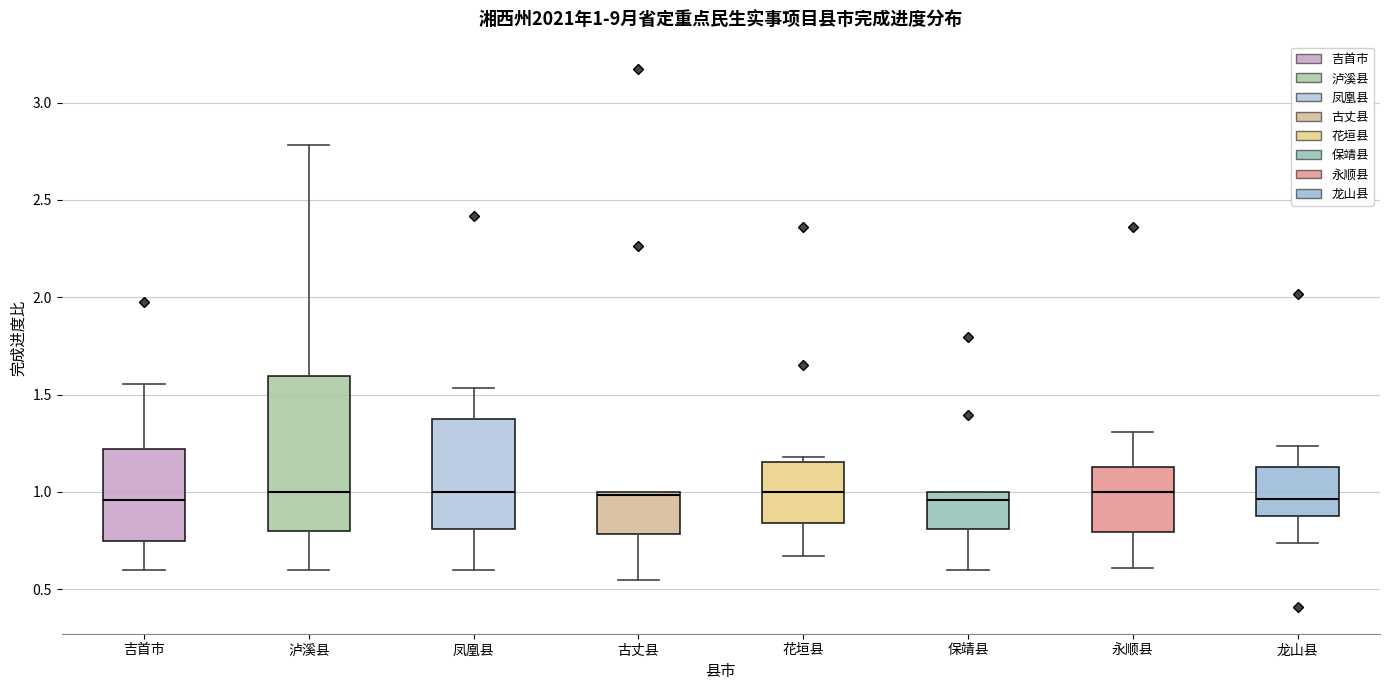

Which box is the tallest, from its lower edge to its upper edge?

泸溪县